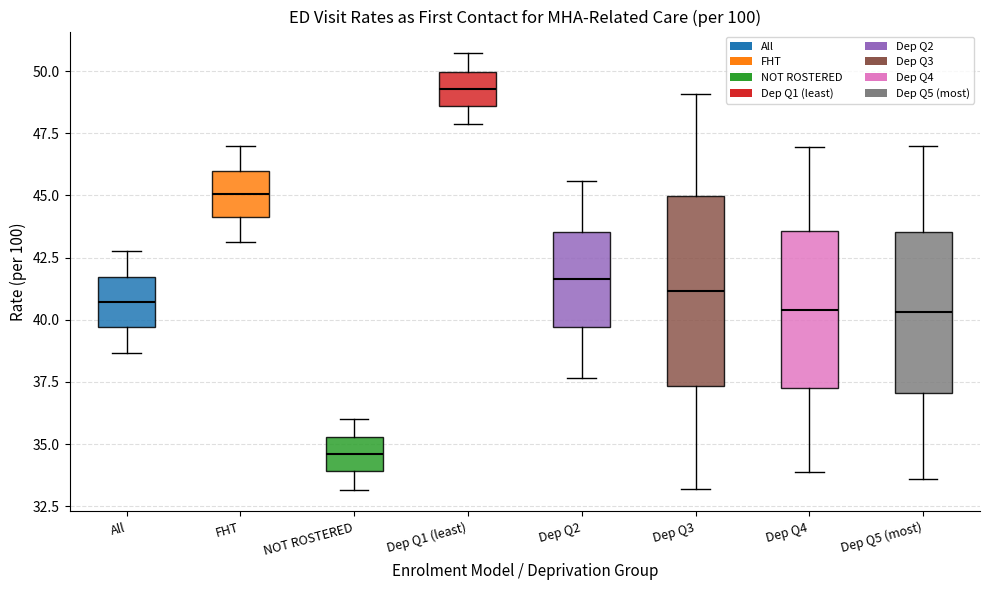

Reading left to right, read every box against the y-axis: the position of its median line, the range the box covers, and the ends of its whiskers. The values are not printed on the chart, so give them approximately, as read against the axis.

All: median 40.5, box 39.5 to 41.5, whiskers 38.5 to 43.0
FHT: median 45.0, box 44.0 to 46.0, whiskers 43.0 to 47.0
NOT ROSTERED: median 34.5, box 34.0 to 35.5, whiskers 33.0 to 36.0
Dep Q1 (least): median 49.5, box 48.5 to 50.0, whiskers 48.0 to 50.5
Dep Q2: median 41.5, box 39.5 to 43.5, whiskers 37.5 to 45.5
Dep Q3: median 41.0, box 37.5 to 45.0, whiskers 33.0 to 49.0
Dep Q4: median 40.5, box 37.5 to 43.5, whiskers 34.0 to 47.0
Dep Q5 (most): median 40.5, box 37.0 to 43.5, whiskers 33.5 to 47.0